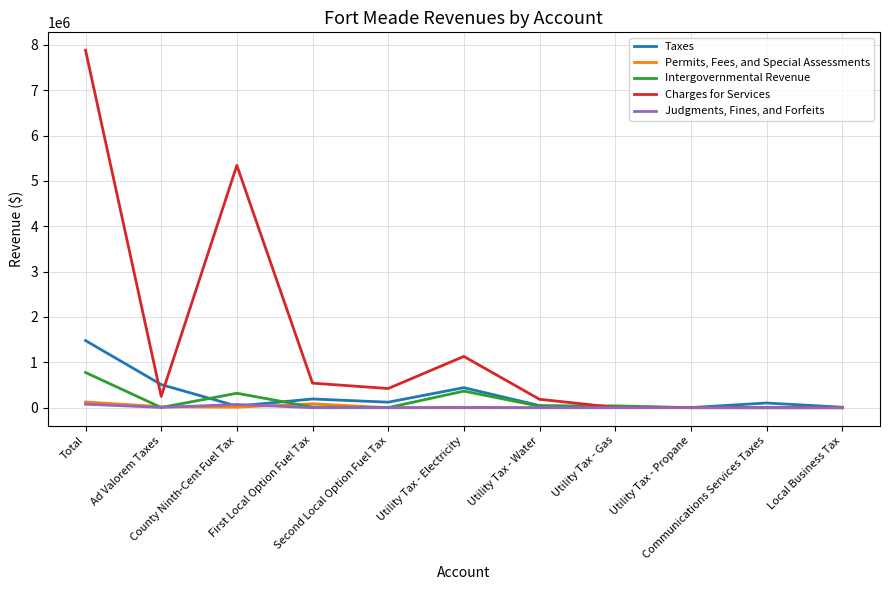

True or false: Charges for Services has more than 0 interior local peaks.

True